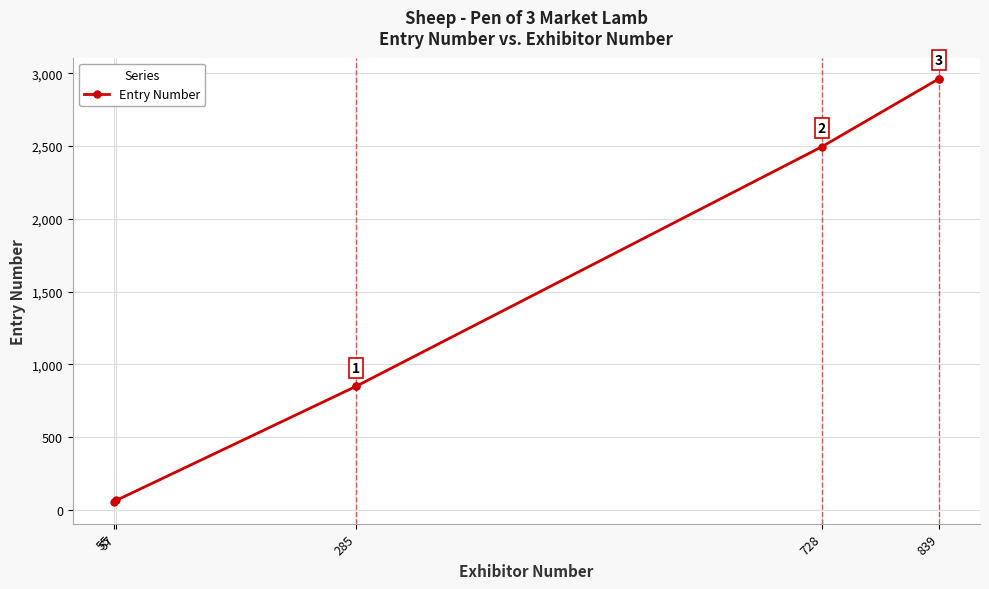

At which label is the value closest to 1506?

285